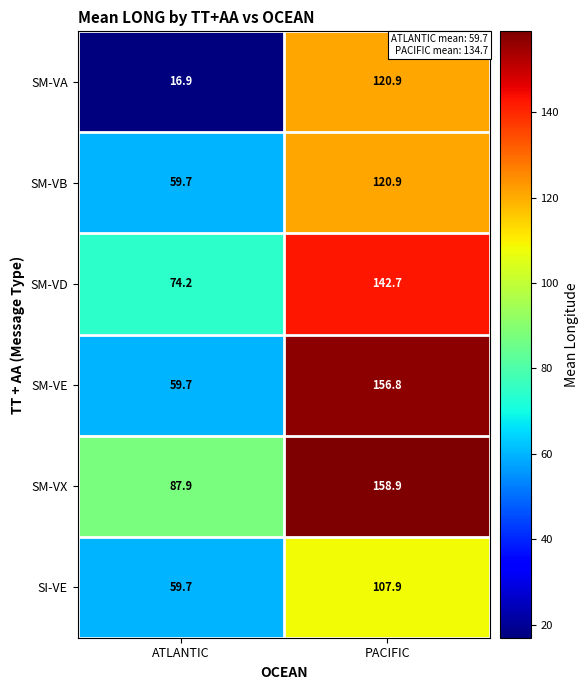

Reading right to left, transcribe all the data shown in this chart.

SM-VA: 120.9	16.9
SM-VB: 120.9	59.7
SM-VD: 142.7	74.2
SM-VE: 156.8	59.7
SM-VX: 158.9	87.9
SI-VE: 107.9	59.7